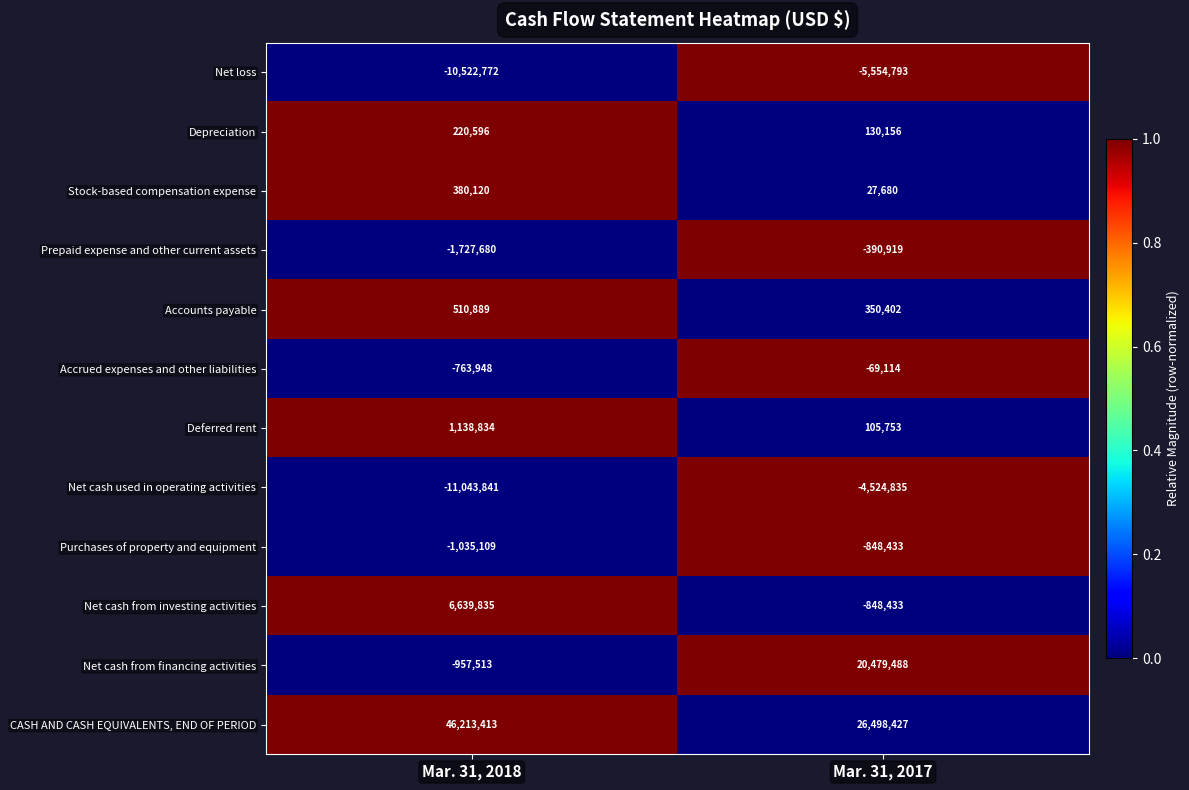

The Accounts payable series shows 269200 at Mar. 31, 2018. True or false?

False